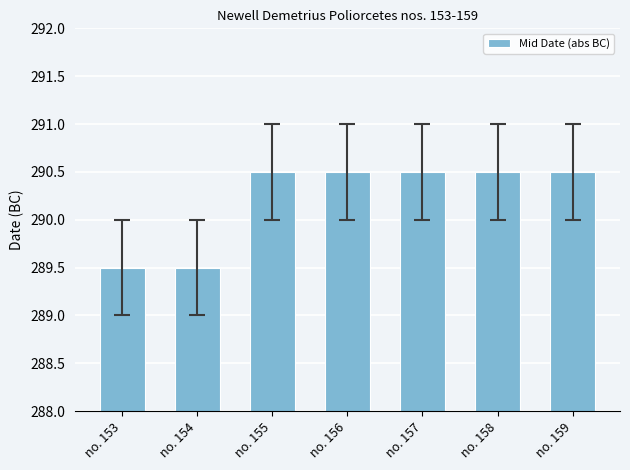

Count the number of data series in this chart.

1